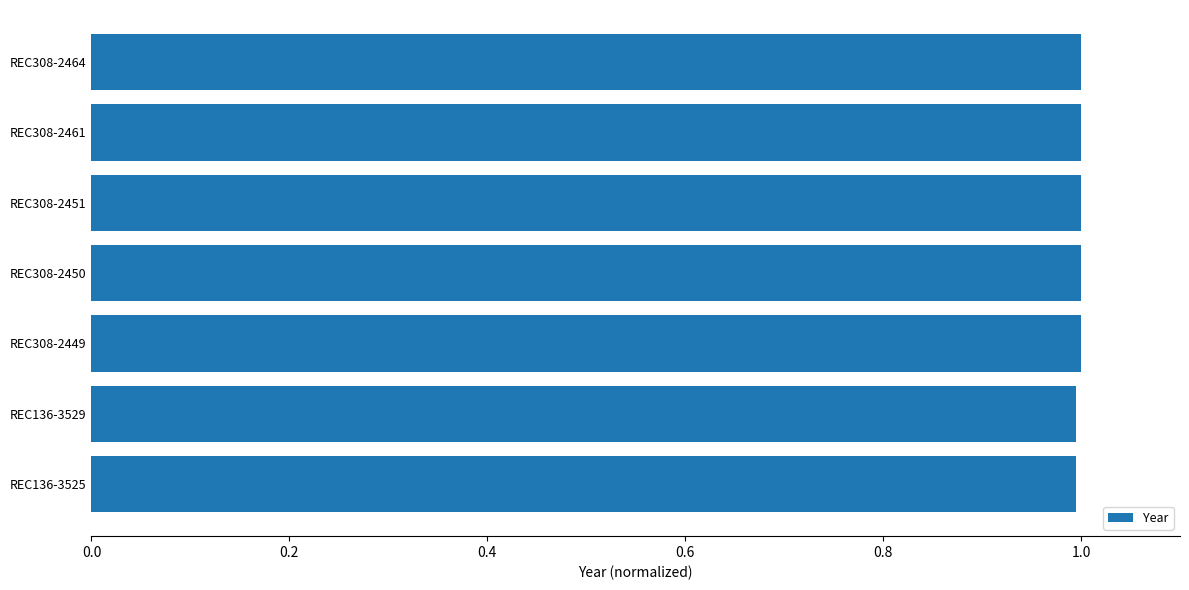

What position from the top is REC308-2449?

5